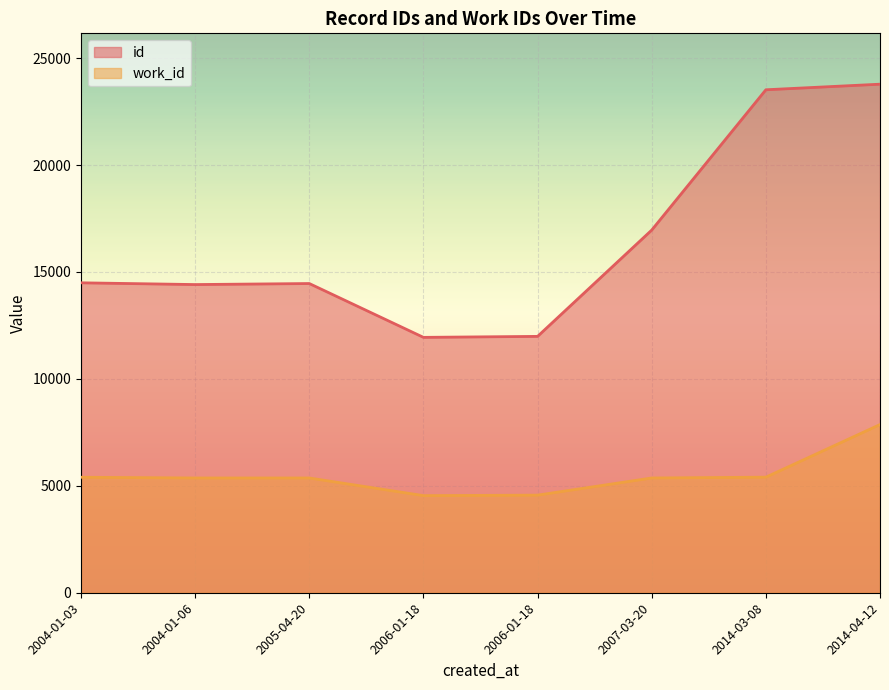

How many data points in id are less than 14492?

4